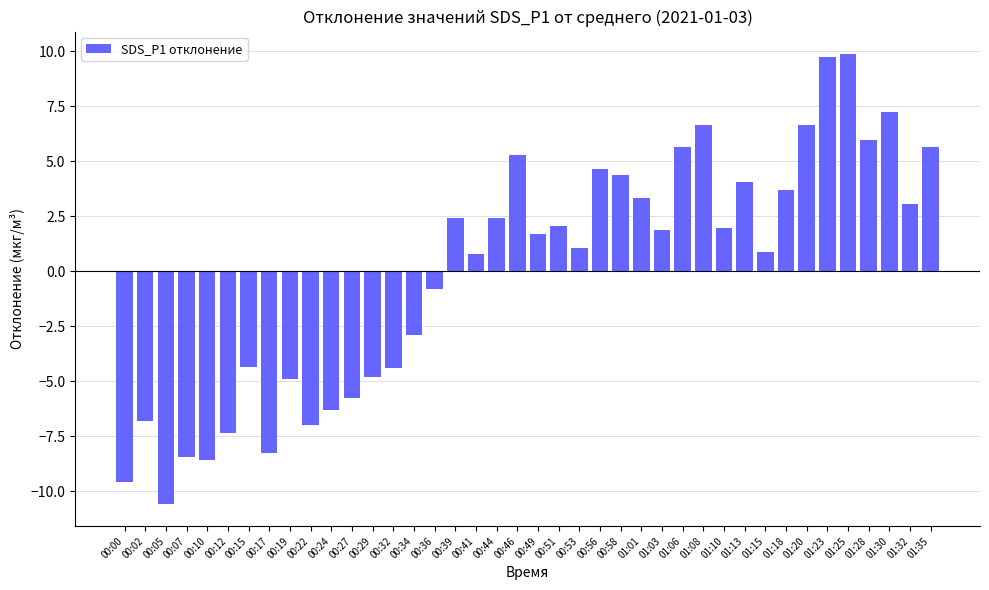

How many categories are shown in the chart?

40